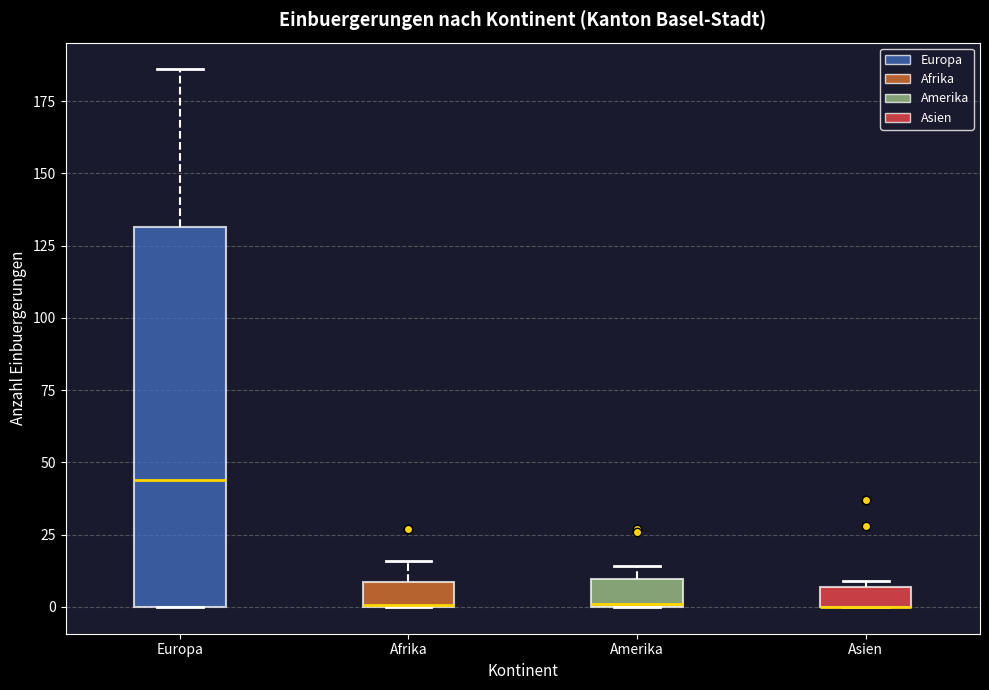

Which box is the tallest, from its lower edge to its upper edge?

Europa